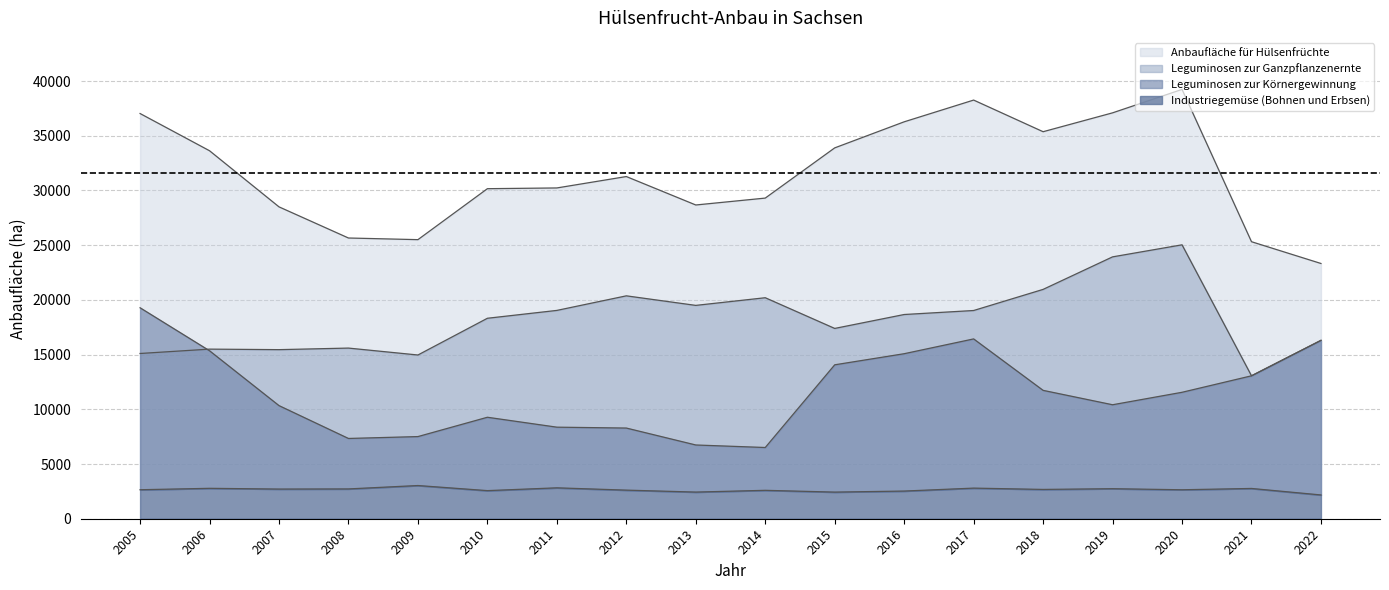

True or false: Leguminosen zur Körnergewinnung and Industriegemüse (Bohnen und Erbsen) intersect in this chart.

False